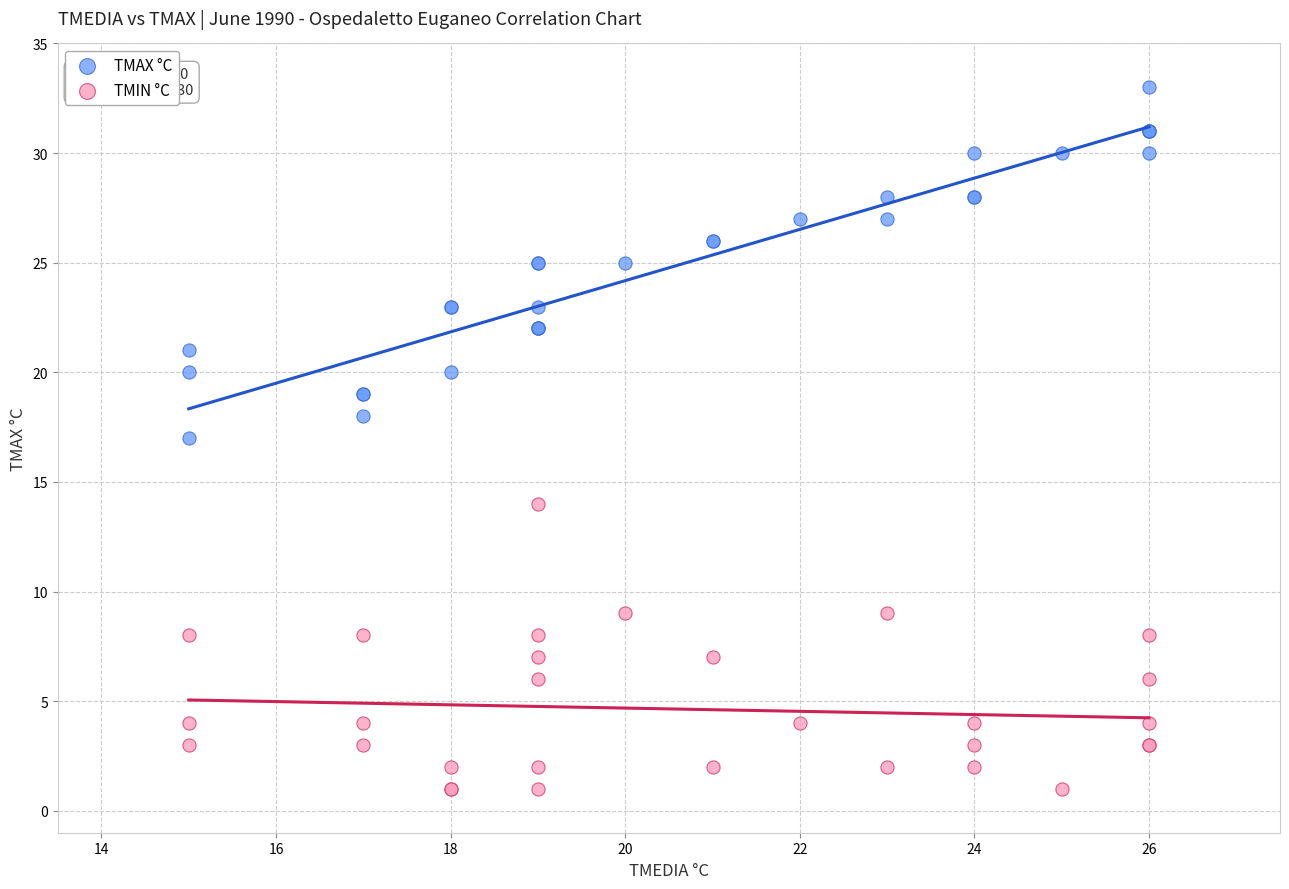

What is the X range (max minus min) for the scatter plot?

11